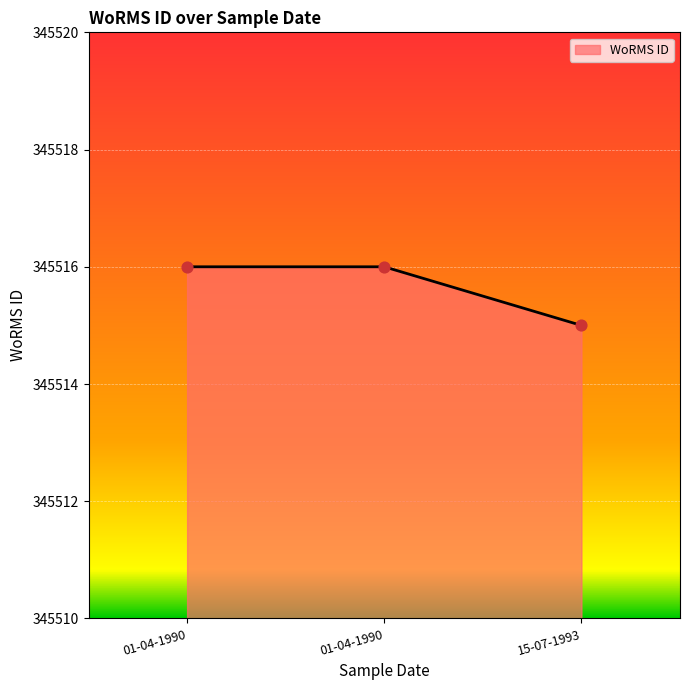

Approximately how many times larger is the value at 15-07-1993 compared to 01-04-1990?

1.0